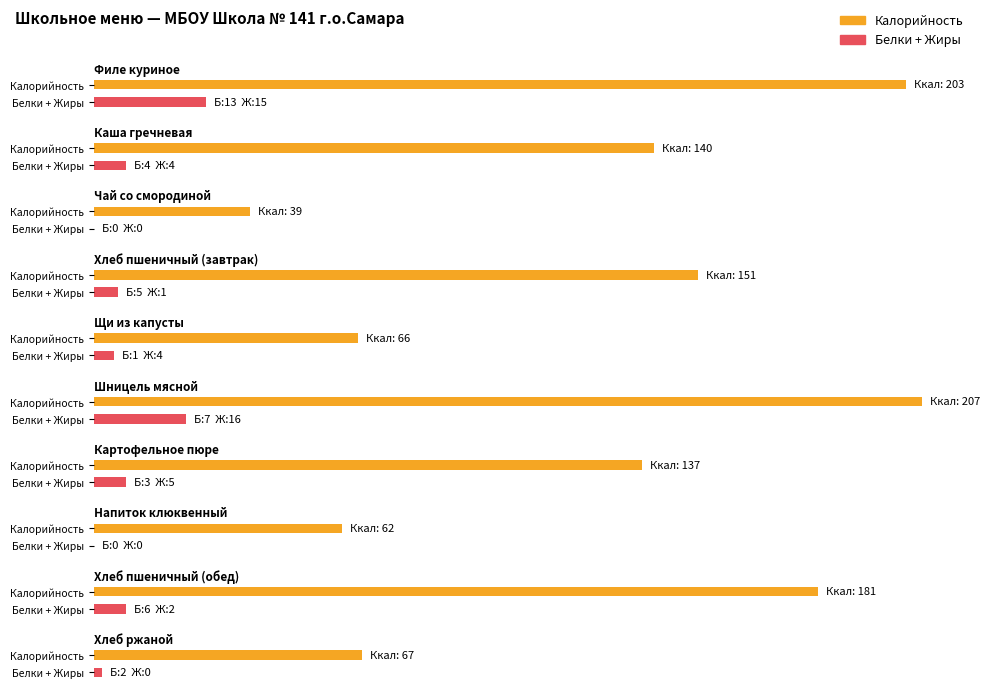

Reading right to left, what are all the values shown in this chart?

Калорийность: 67	181	62	137	207	66	151	39	140	203
Белки: 2	6	0	3	7	1	5	0	4	13
Жиры: 0	2	0	5	16	4	1	0	4	15